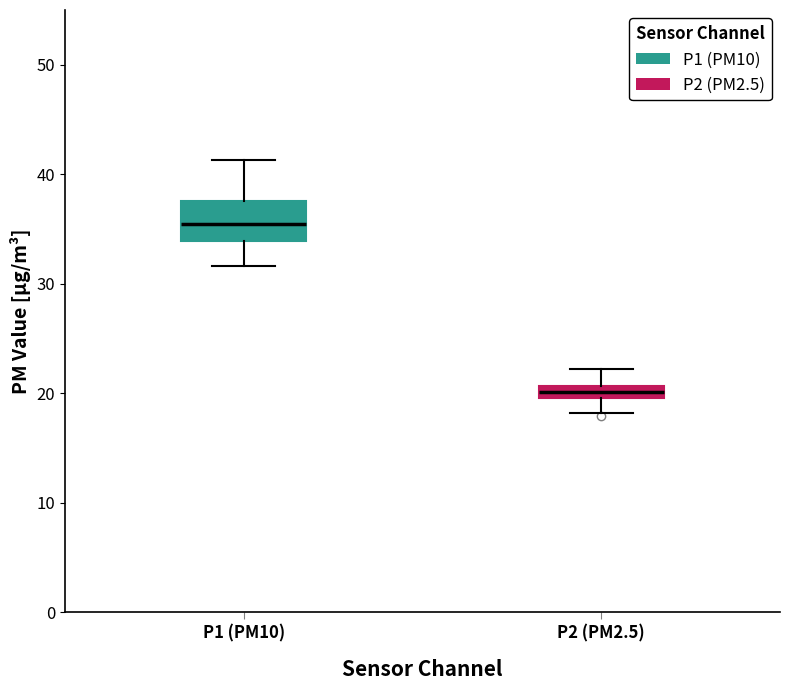

Which box is the tallest, from its lower edge to its upper edge?

P1 (PM10)